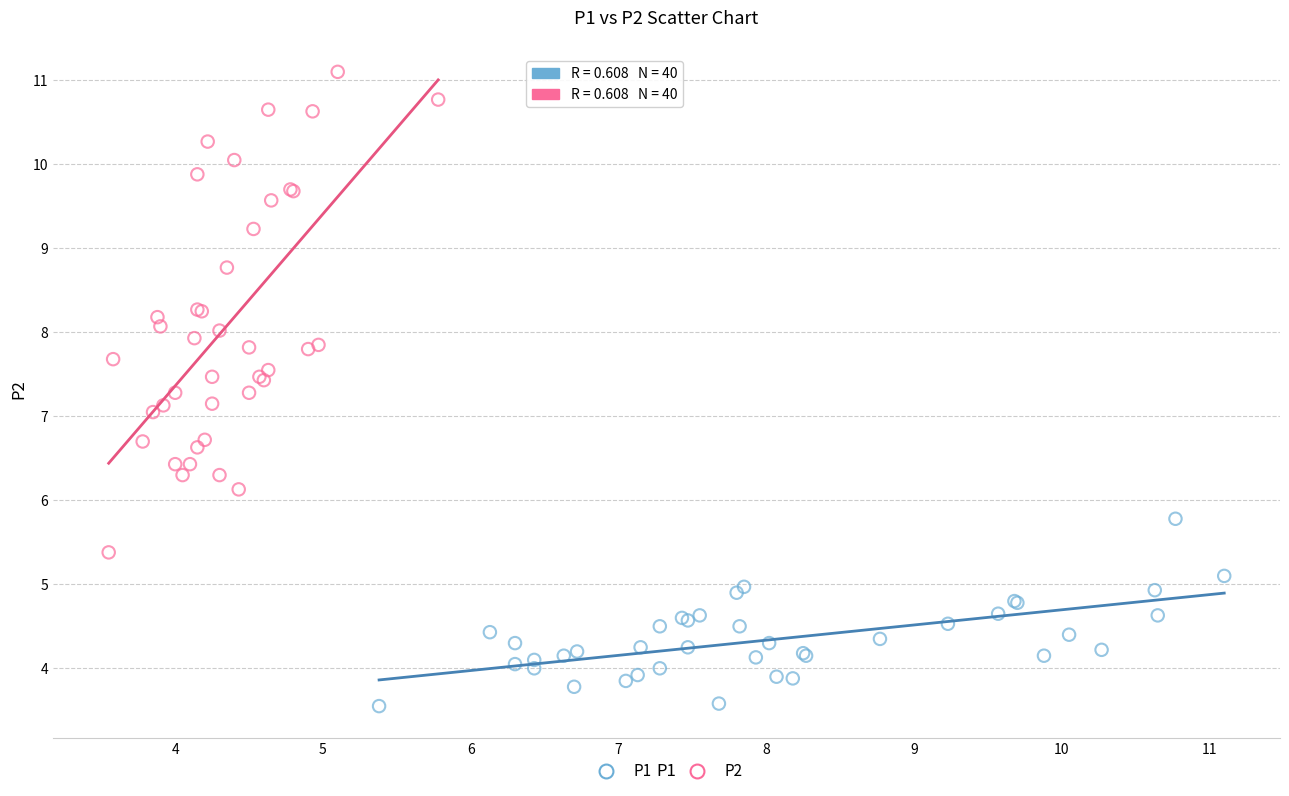

Which series contains the lowest Y value?

P1